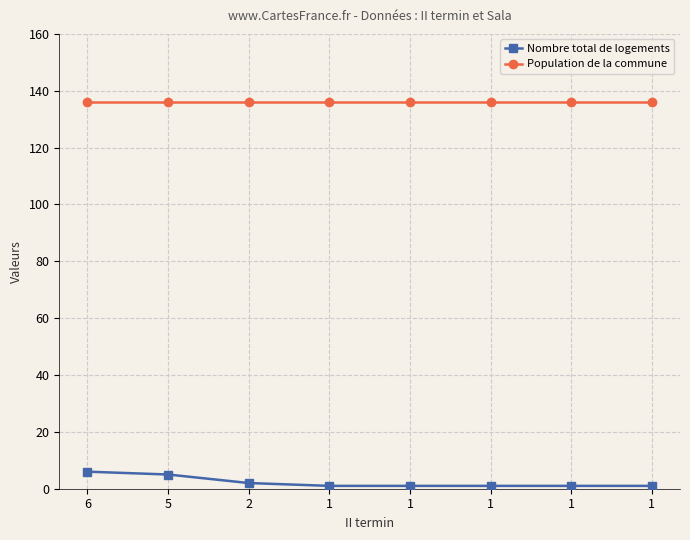

True or false: Nombre total de logements has more than 1 points higher than both neighbors.

False